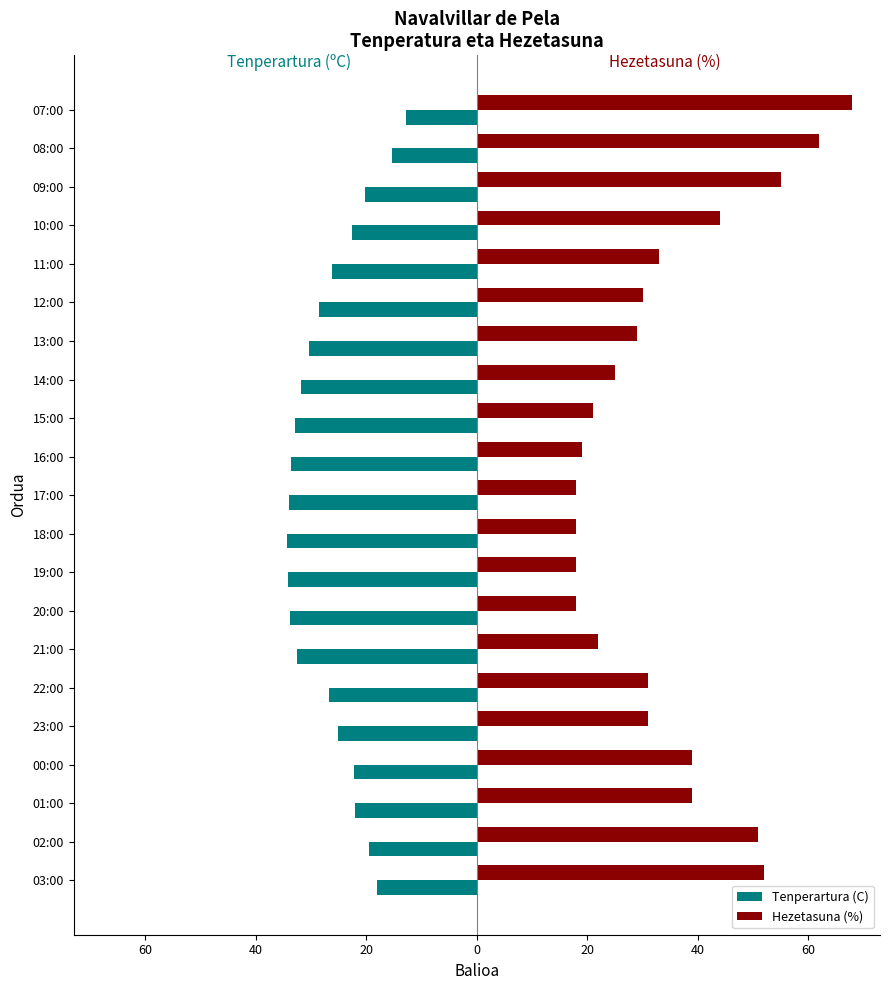

What is the sum of all Hezetasuna (%) values?

723.0